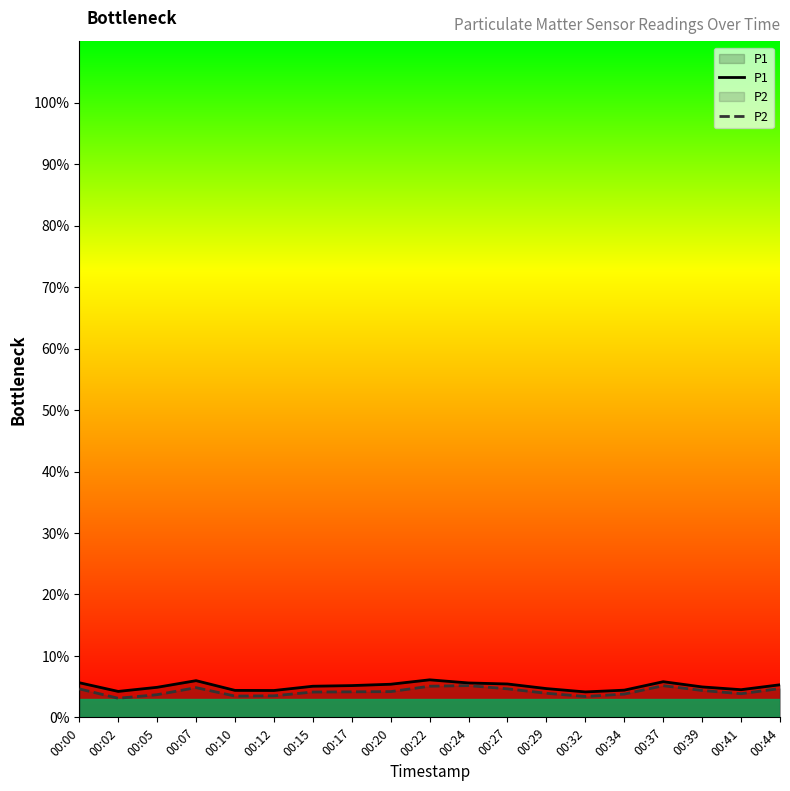

Does the chart display data point markers on the line(s)?

No